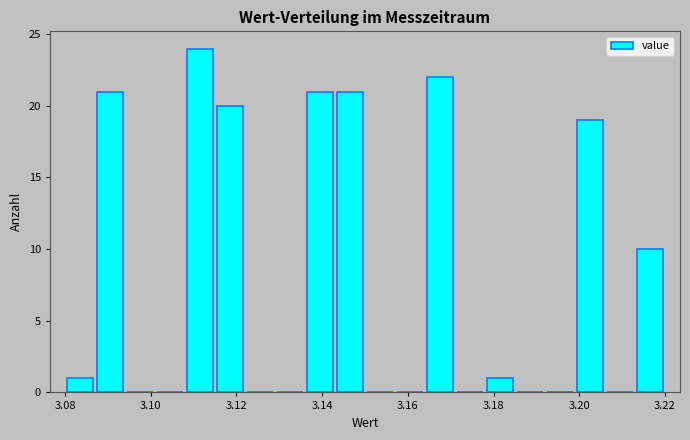

Read against the x-axis, roughly where is the centre of the tallest bar?

3.112